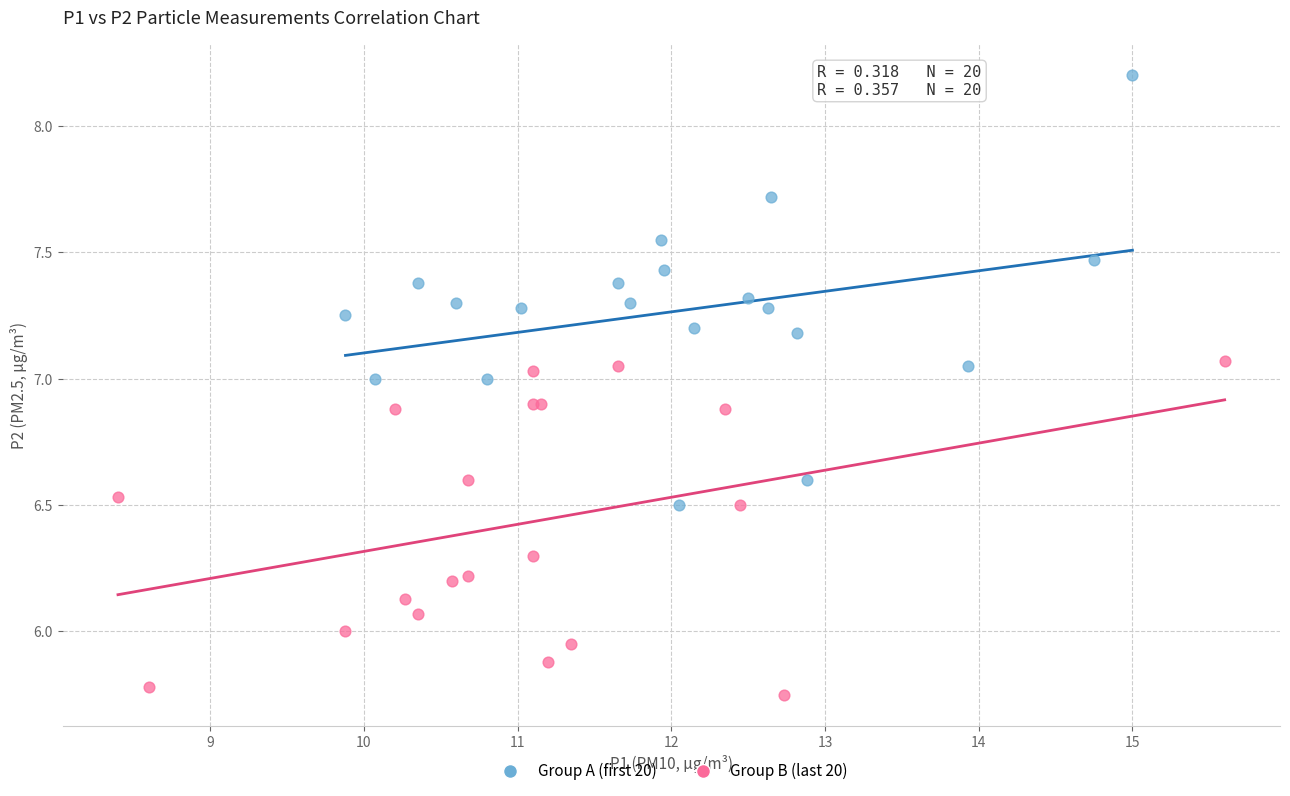

Which series reaches the minimum Y coordinate?

Group B (last 20)